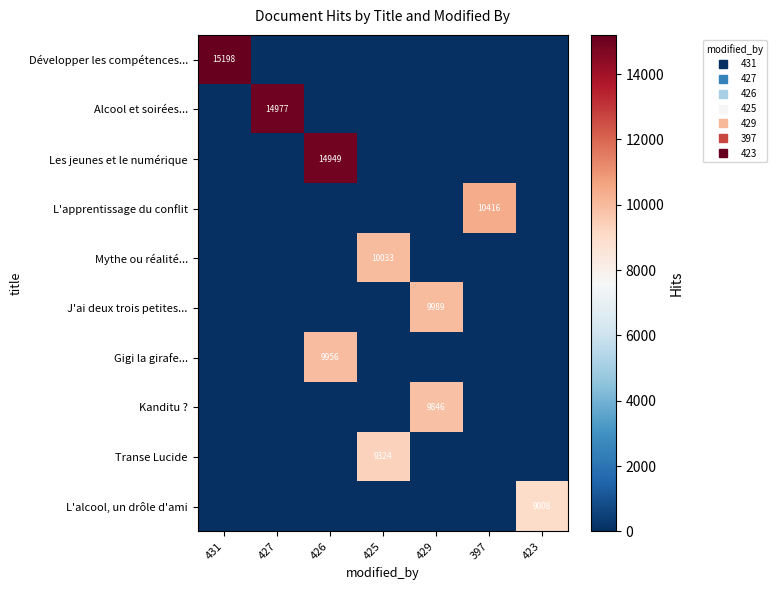

How many positive values does the Développer les compétences... series have?

1